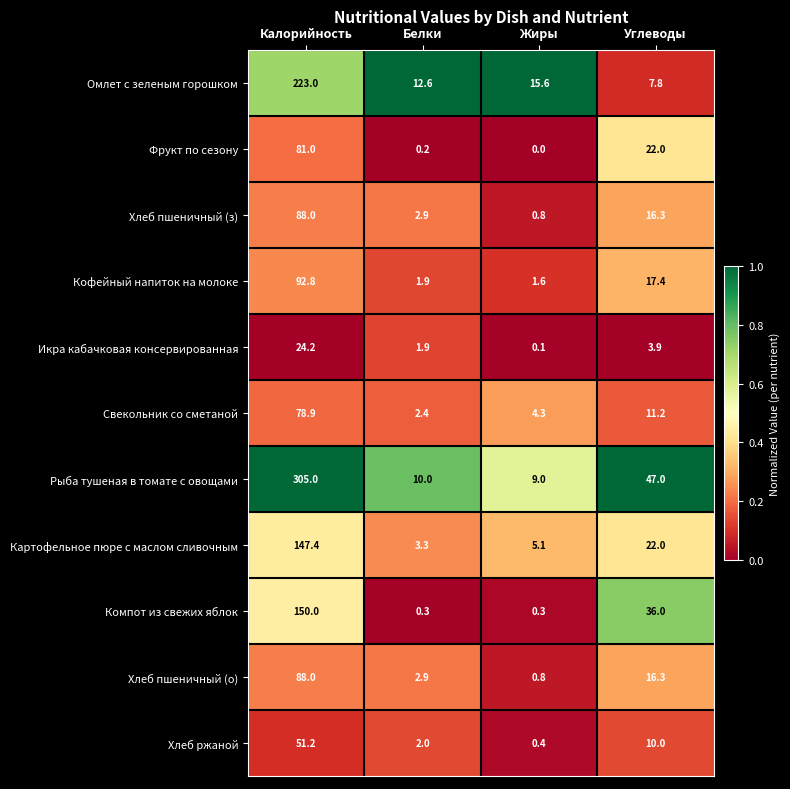

What is the sum of all Хлеб пшеничный (о) values?

108.0